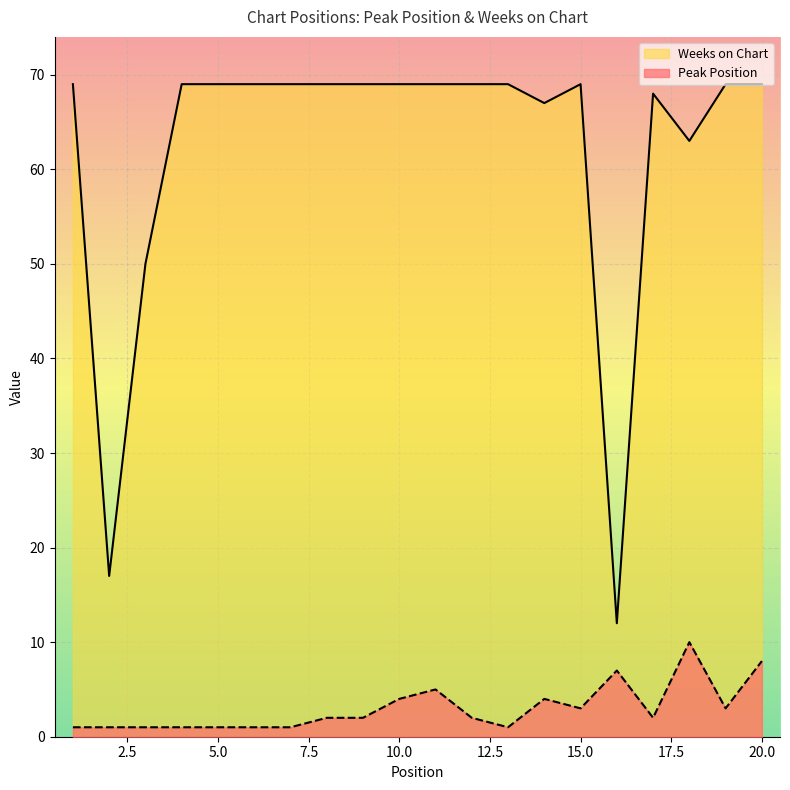

What is the difference between the highest and lowest values at 5.0?

68